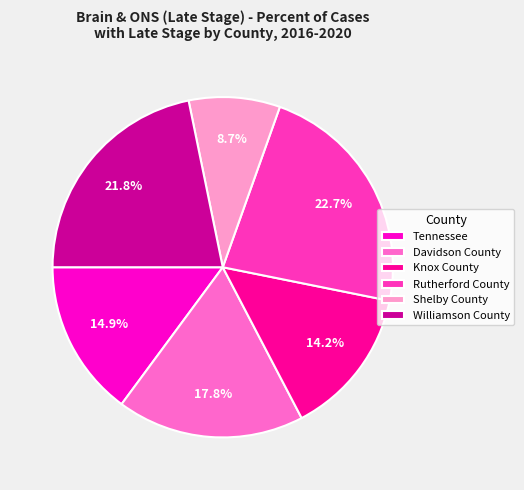

What portion of the pie excludes Williamson County?

78.2%